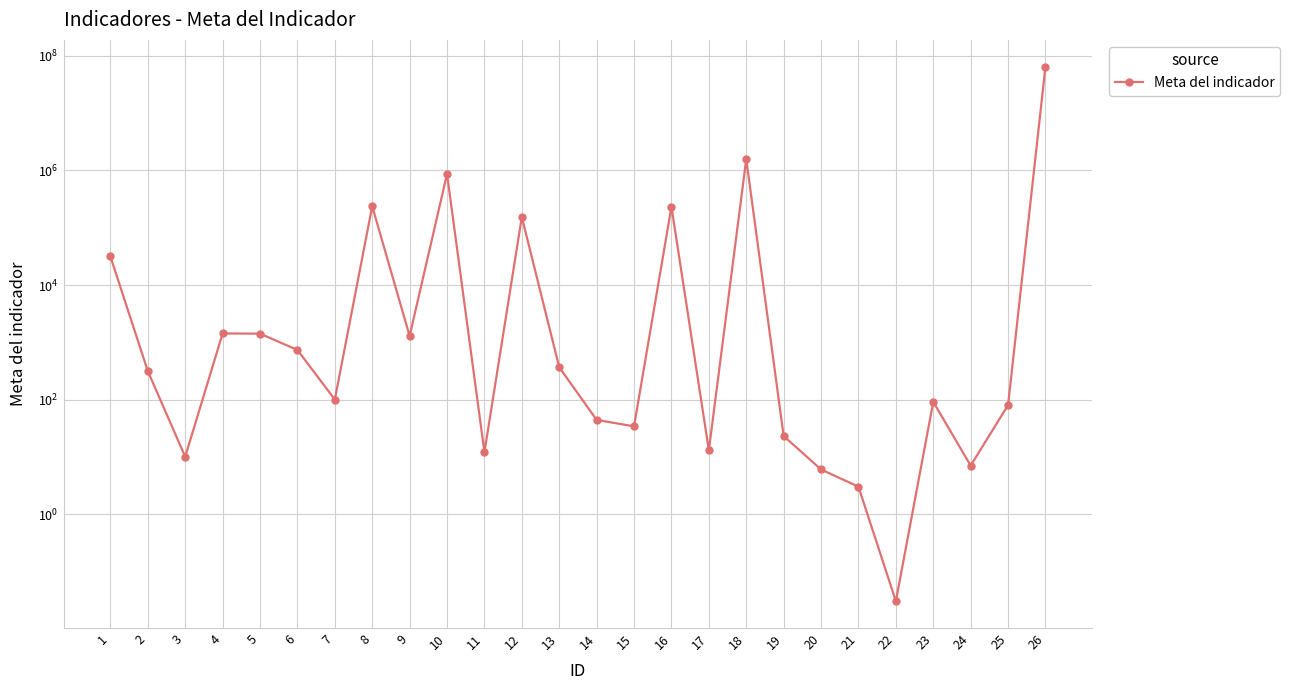

List the labels in order of value, smallest first.

22, 21, 20, 24, 3, 11, 17, 19, 15, 14, 25, 23, 7, 2, 13, 6, 9, 5, 4, 1, 12, 16, 8, 10, 18, 26